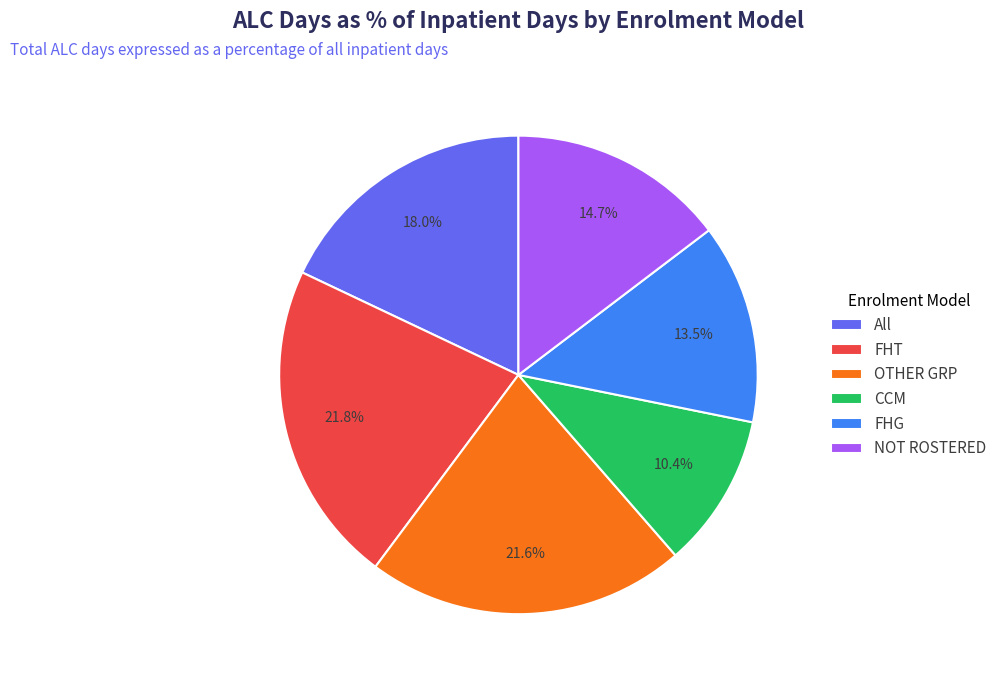

What percentage is the OTHER GRP slice, to the nearest percent?

22%